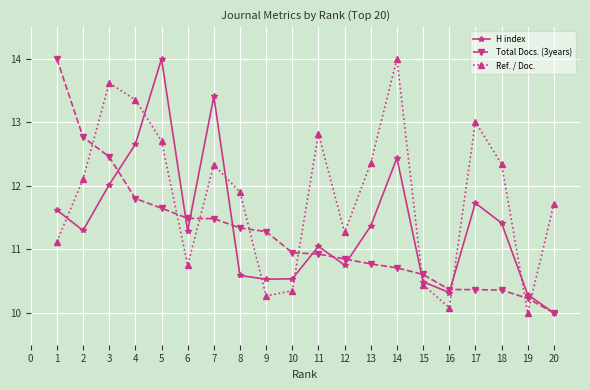

Where does the Ref. / Doc. series first go above 12?

2